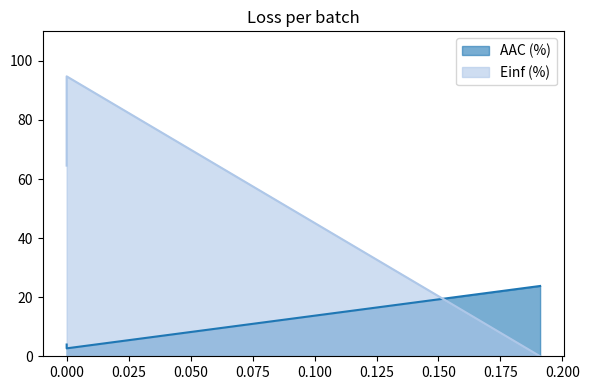

What is the average value of the Einf (%) series?

53.1